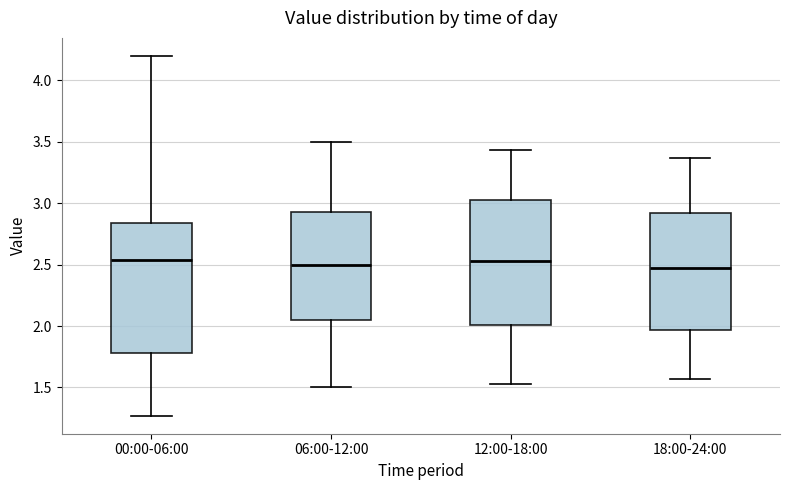

Reading left to right, read every box against the y-axis: the position of its median line, the range the box covers, and the ends of its whiskers. The values are not printed on the chart, so give them approximately, as read against the axis.

00:00-06:00: median 2.55, box 1.80 to 2.85, whiskers 1.25 to 4.20
06:00-12:00: median 2.50, box 2.05 to 2.95, whiskers 1.50 to 3.50
12:00-18:00: median 2.55, box 2.00 to 3.05, whiskers 1.55 to 3.45
18:00-24:00: median 2.45, box 1.95 to 2.90, whiskers 1.55 to 3.35